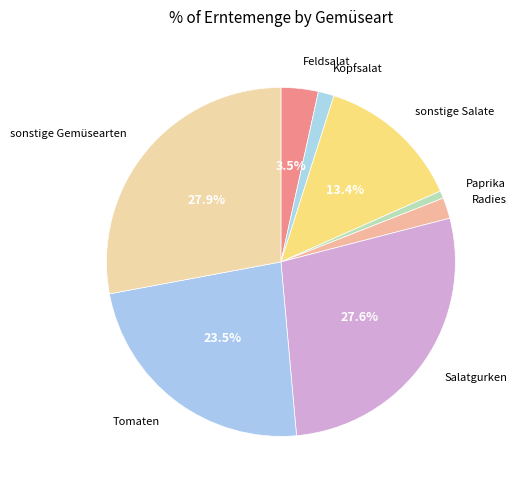

Which has a higher value, Paprika or sonstige Gemüsearten?

sonstige Gemüsearten